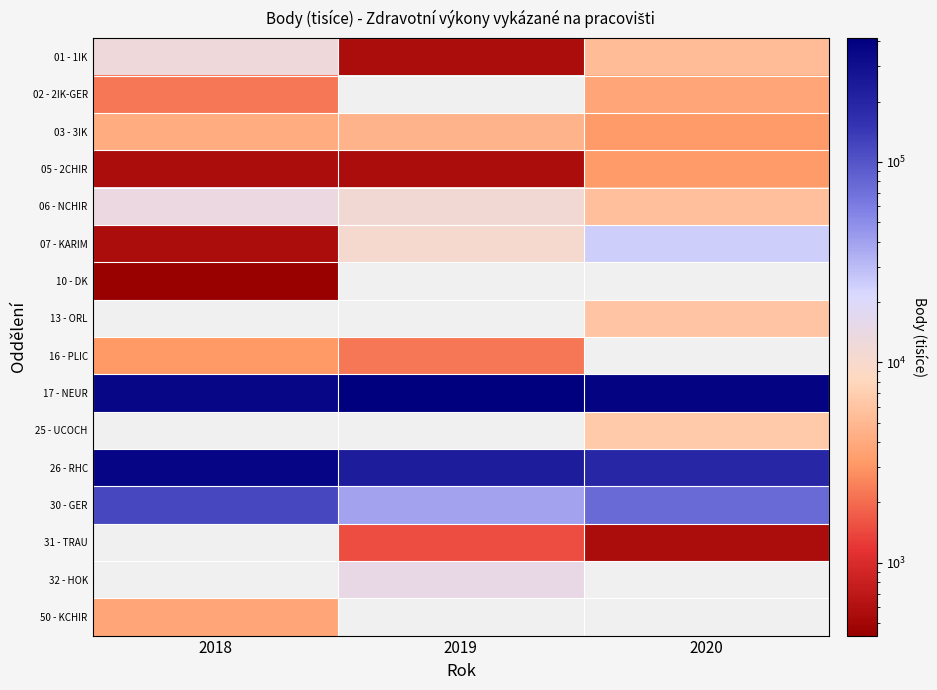

What is the minimum value for 50 - KCHIR?

3704.0